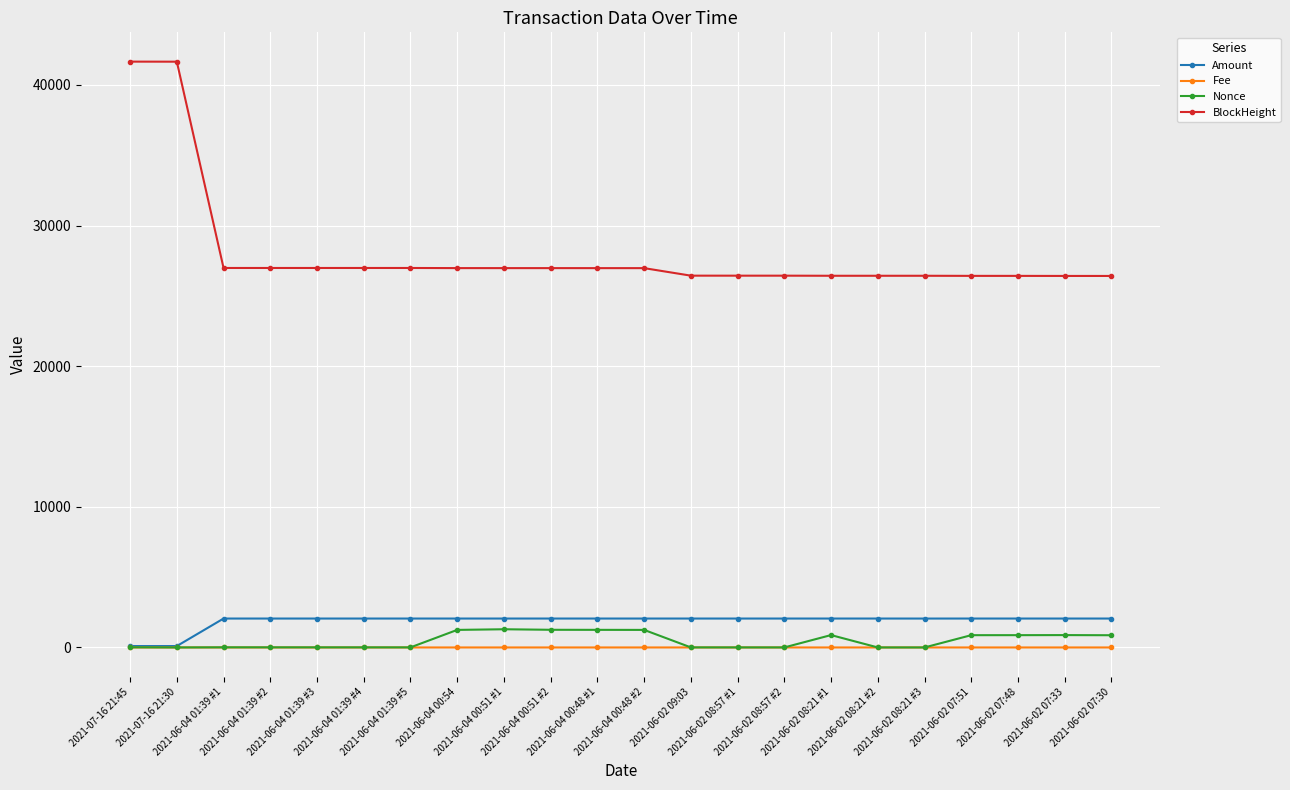

Is this an area chart (filled region under the line)?

No